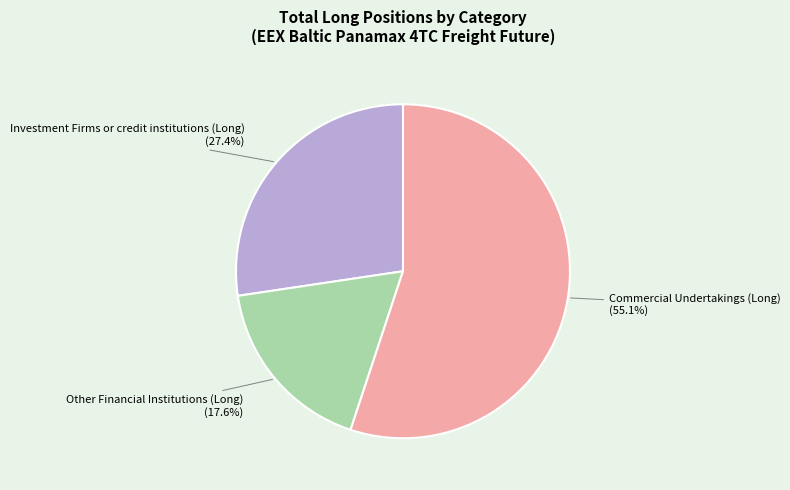

Is there any slice that represents more than half of the pie?

Yes